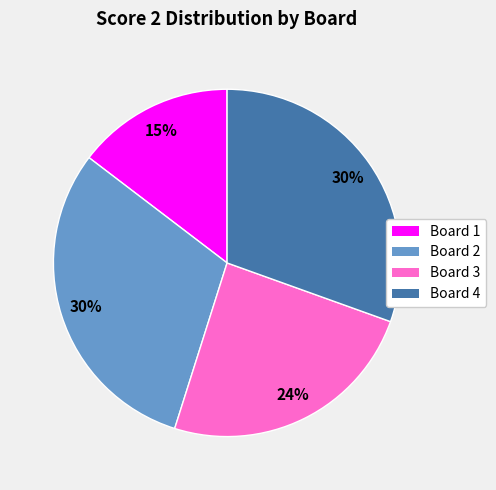

To the nearest percent, what is the combined percentage of Board 1 and Board 3?

39%